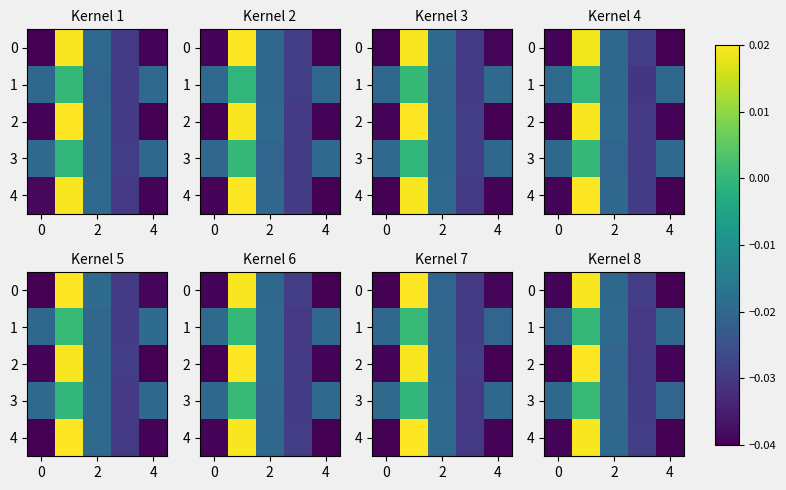

What is the difference between the maximum and minimum values in the 0 series?

0.1